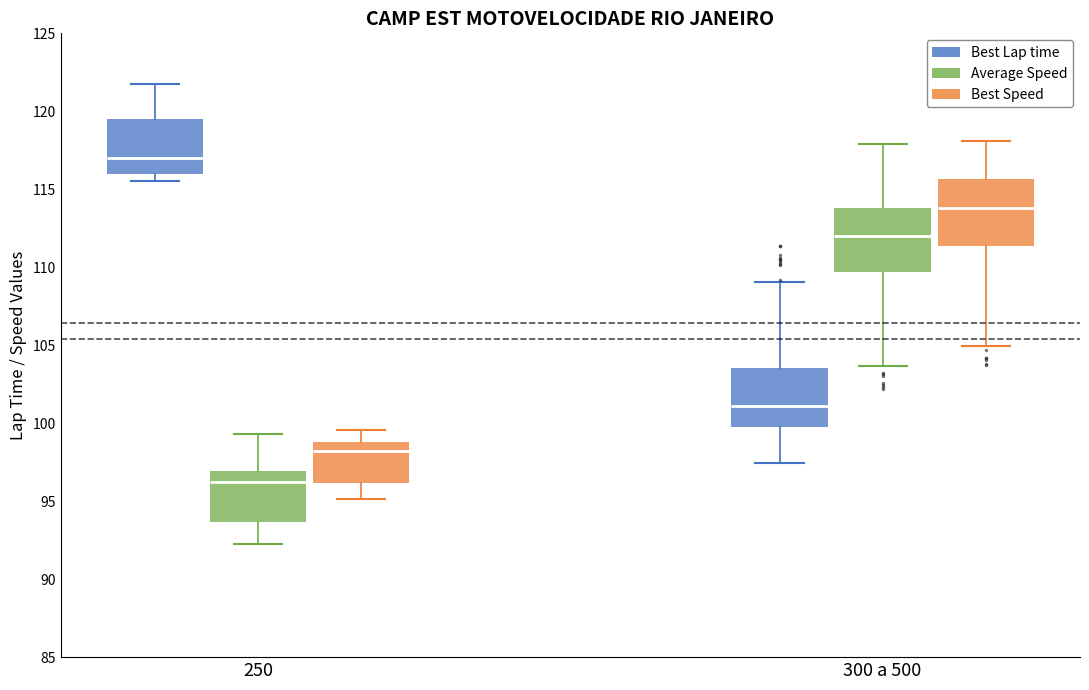

Reading left to right, transcribe this box plot: for each box, give where its median line is, the range the box spans, and where its two whiskers end, as read against the y-axis. The values are not printed on the chart, so give them approximately, as read against the axis.

250 (Best Lap time): median 117.0, box 116.0 to 119.5, whiskers 115.5 to 122.0
250 (Average Speed): median 96.5, box 93.5 to 97.0, whiskers 92.5 to 99.5
250 (Best Speed): median 98.0, box 96.0 to 99.0, whiskers 95.0 to 99.5
300 a 500 (Best Lap time): median 101.0, box 100.0 to 103.5, whiskers 97.5 to 109.0
300 a 500 (Average Speed): median 112.0, box 109.5 to 114.0, whiskers 103.5 to 118.0
300 a 500 (Best Speed): median 114.0, box 111.5 to 115.5, whiskers 105.0 to 118.0